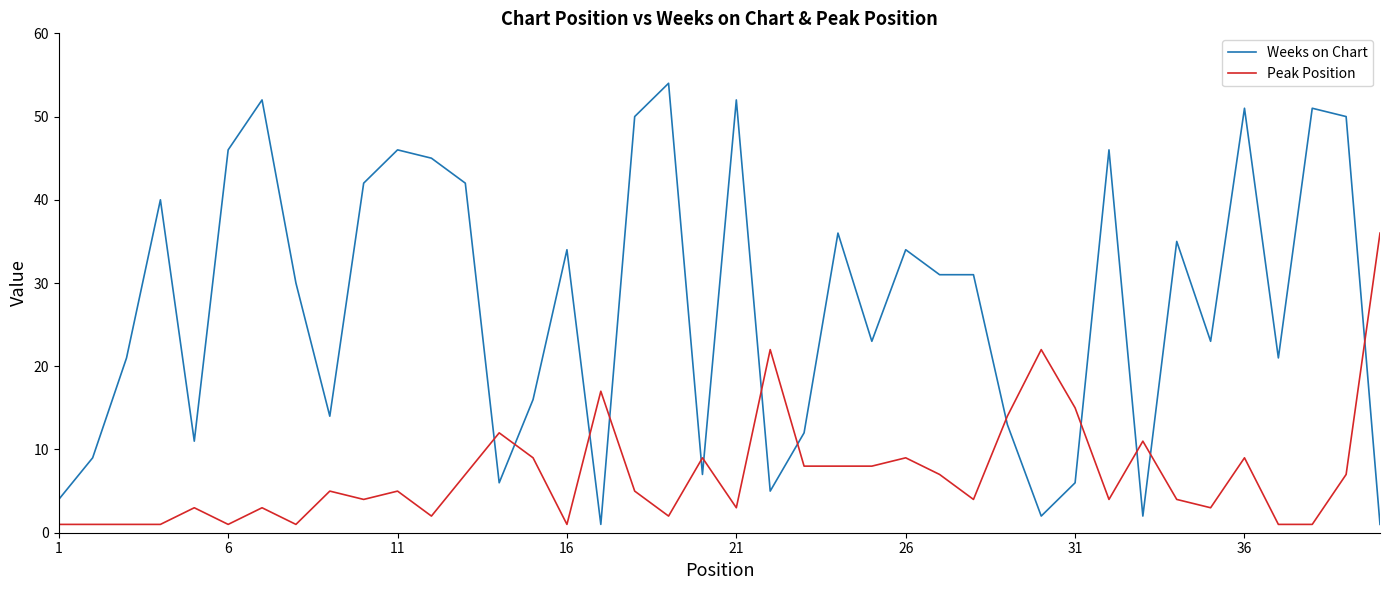

Reading left to right, transcribe all the data shown in this chart.

Weeks on Chart: 4	9	21	40	11	46	52	30	14	42	46	45	42	6	16	34	1	50	54	7	52	5	12	36	23	34	31	31	13	2	6	46	2	35	23	51	21	51	50	1
Peak Position: 1	1	1	1	3	1	3	1	5	4	5	2	7	12	9	1	17	5	2	9	3	22	8	8	8	9	7	4	14	22	15	4	11	4	3	9	1	1	7	36